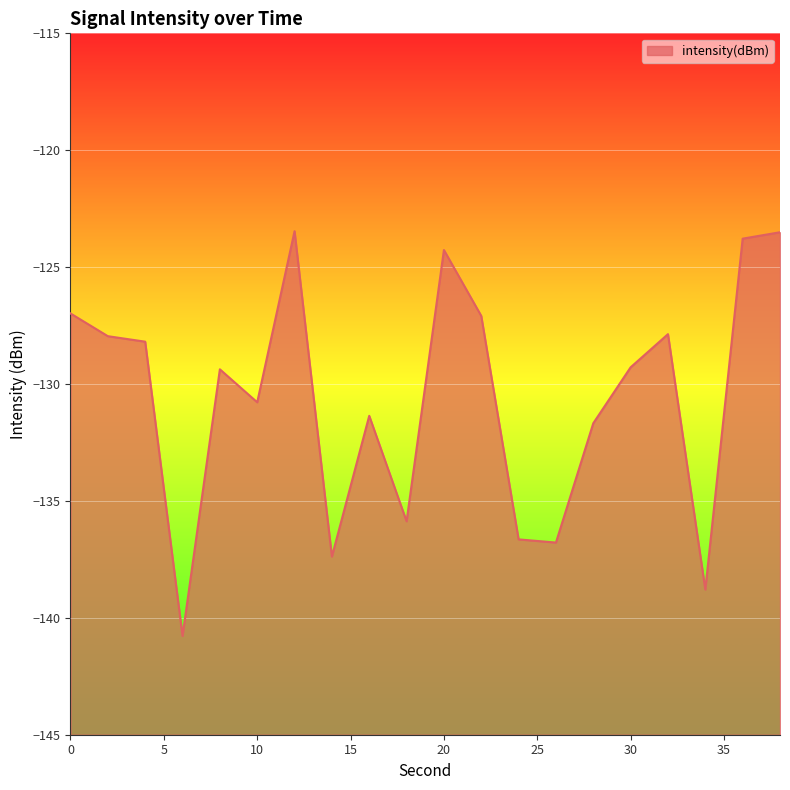

Between 14 and 20, which is larger?

20